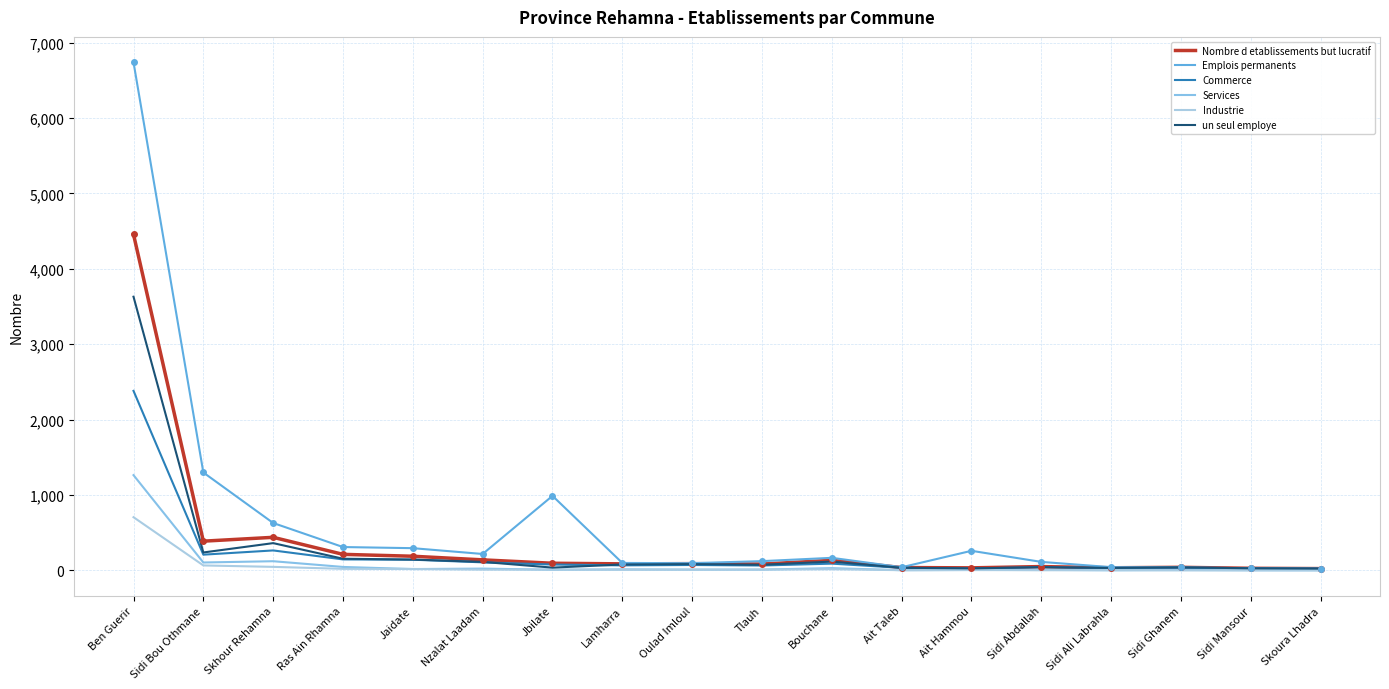

What is the total value across all series at Ras Ain Rhamna?

885